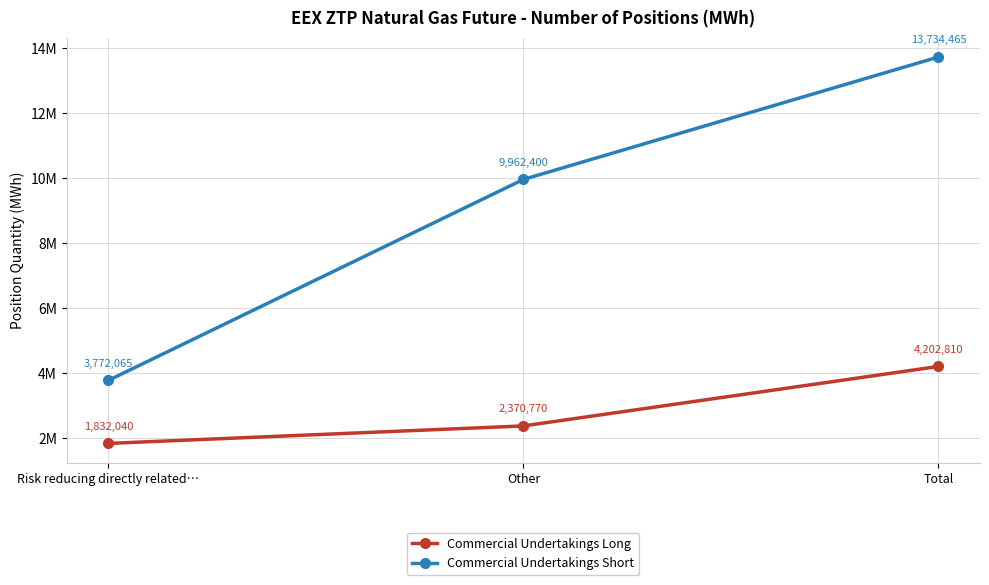

What are all the series names shown in the legend?

Commercial Undertakings Long, Commercial Undertakings Short